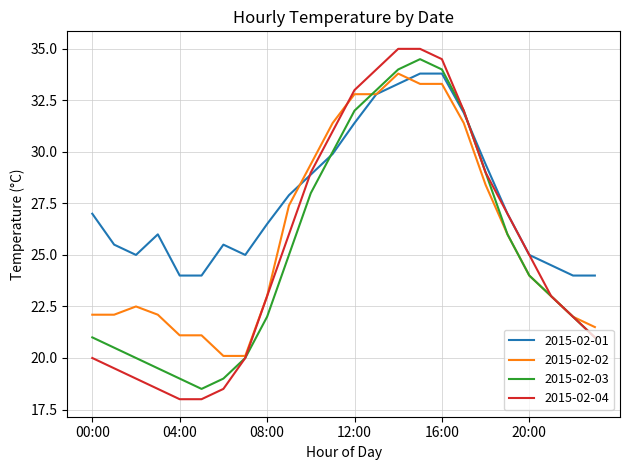

What is the smallest value displayed?

18.0